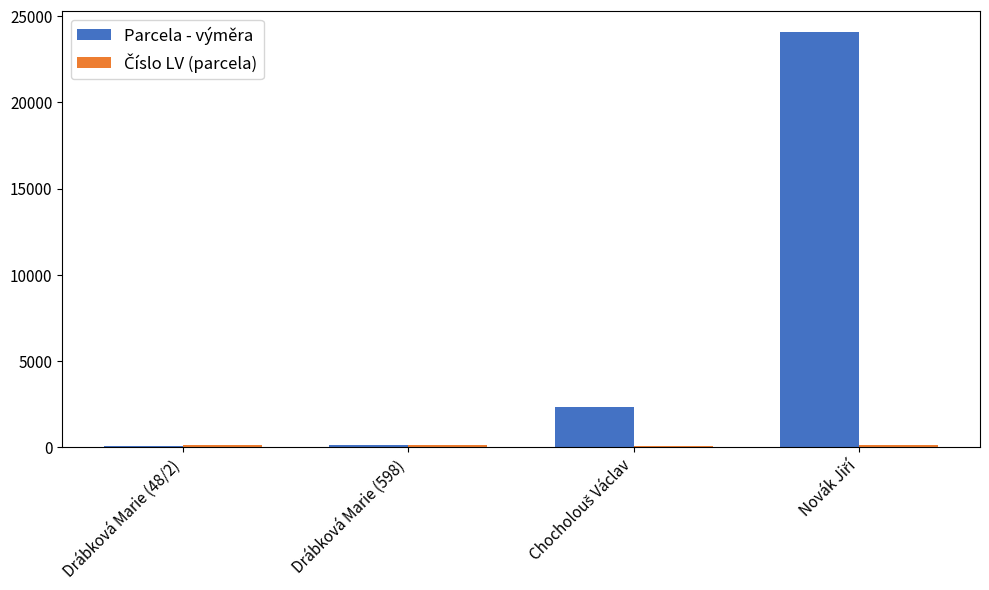

How many groups of bars are there?

4